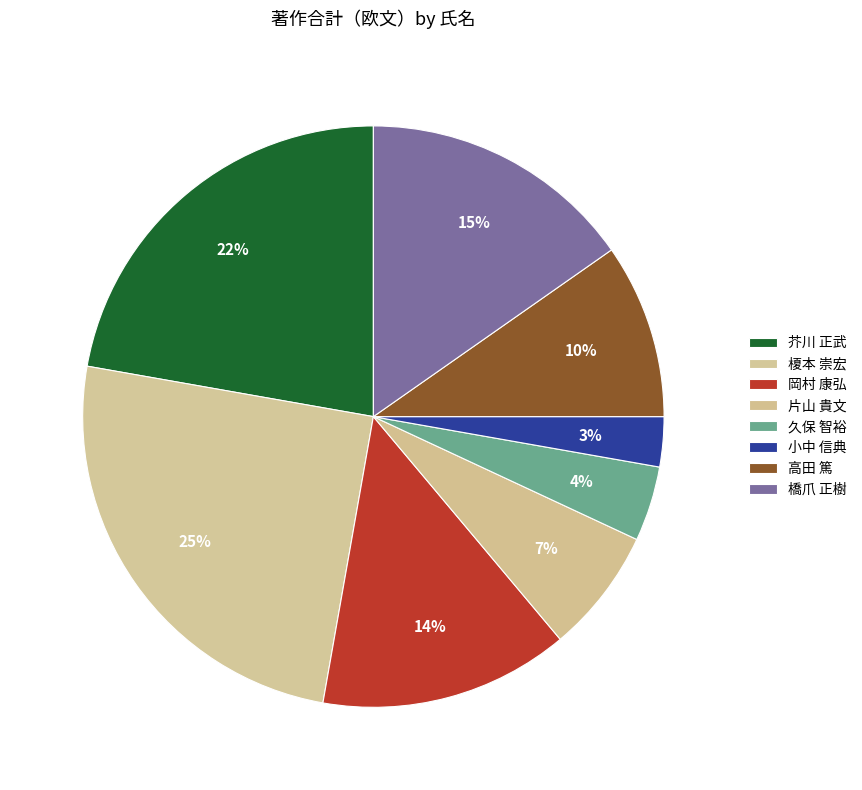

How many slices are in this pie chart?

8